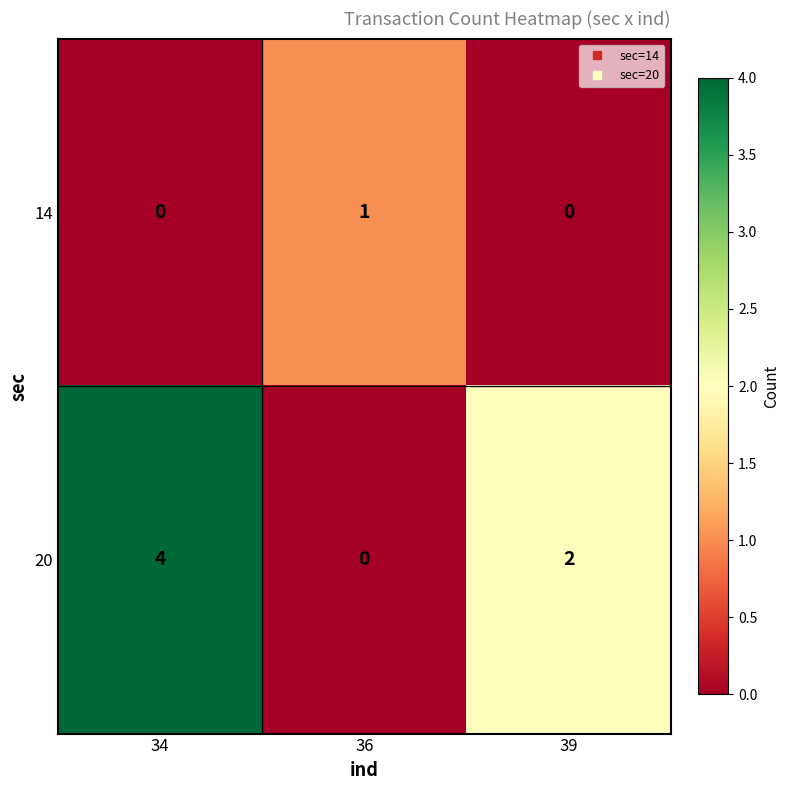

Which label corresponds to the largest value in the chart?

34